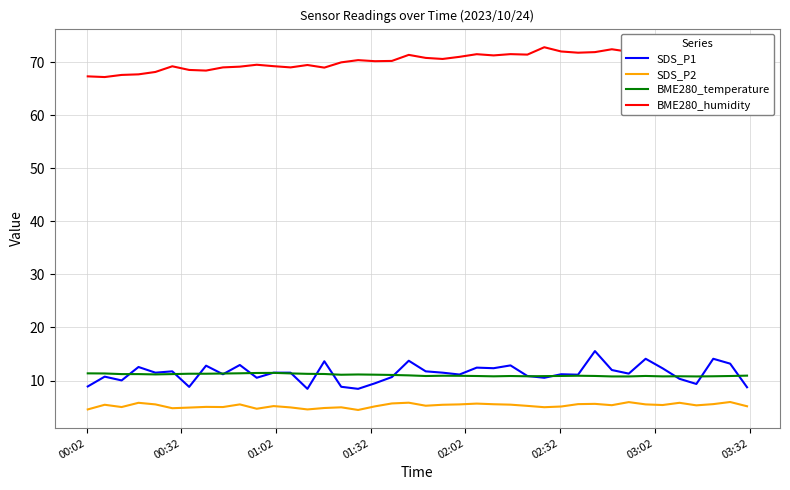

Reading right to left, extract all data points from this chart.

SDS_P1: 8.7	13.2	14.1	9.3	10.3	12.3	14.1	11.3	12.0	15.6	11.1	11.2	10.5	10.8	12.8	12.3	12.4	11.1	11.5	11.7	13.7	10.7	9.5	8.4	8.8	13.6	8.4	11.5	11.5	10.5	12.9	11.2	12.8	8.8	11.7	11.5	12.6	10.0	10.7	8.9
SDS_P2: 5.2	6.0	5.5	5.3	5.8	5.4	5.5	5.9	5.3	5.6	5.5	5.1	5.0	5.2	5.5	5.5	5.7	5.5	5.4	5.2	5.8	5.7	5.1	4.5	5.0	4.8	4.5	4.9	5.2	4.7	5.5	5.0	5.0	4.9	4.8	5.5	5.8	5.0	5.4	4.5
BME280_temperature: 10.9	10.8	10.8	10.8	10.8	10.8	10.9	10.8	10.8	10.9	10.9	10.9	10.8	10.8	10.8	10.8	10.8	10.9	10.9	10.8	11.0	11.1	11.1	11.1	11.1	11.2	11.3	11.3	11.4	11.4	11.4	11.3	11.3	11.3	11.2	11.2	11.2	11.2	11.3	11.3
BME280_humidity: 72.9	72.9	72.7	72.5	72.0	72.4	72.0	72.0	72.4	71.9	71.8	72.0	72.8	71.4	71.5	71.3	71.5	71.0	70.6	70.8	71.4	70.2	70.2	70.4	70.0	69.0	69.5	69.0	69.2	69.5	69.2	69.0	68.4	68.5	69.2	68.2	67.7	67.6	67.2	67.3